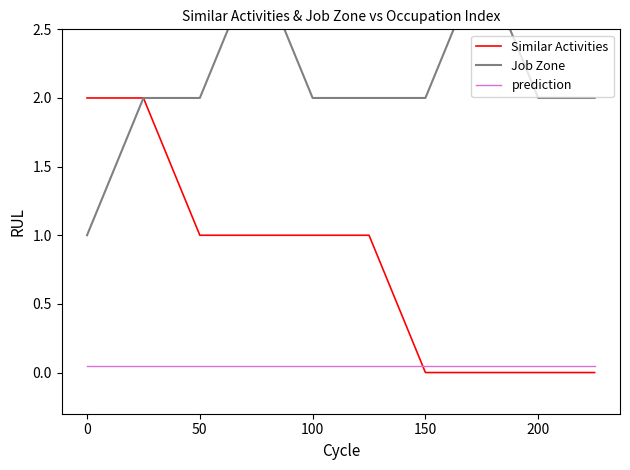

What is the value of the Job Zone point at the 6th from the left?

2.0